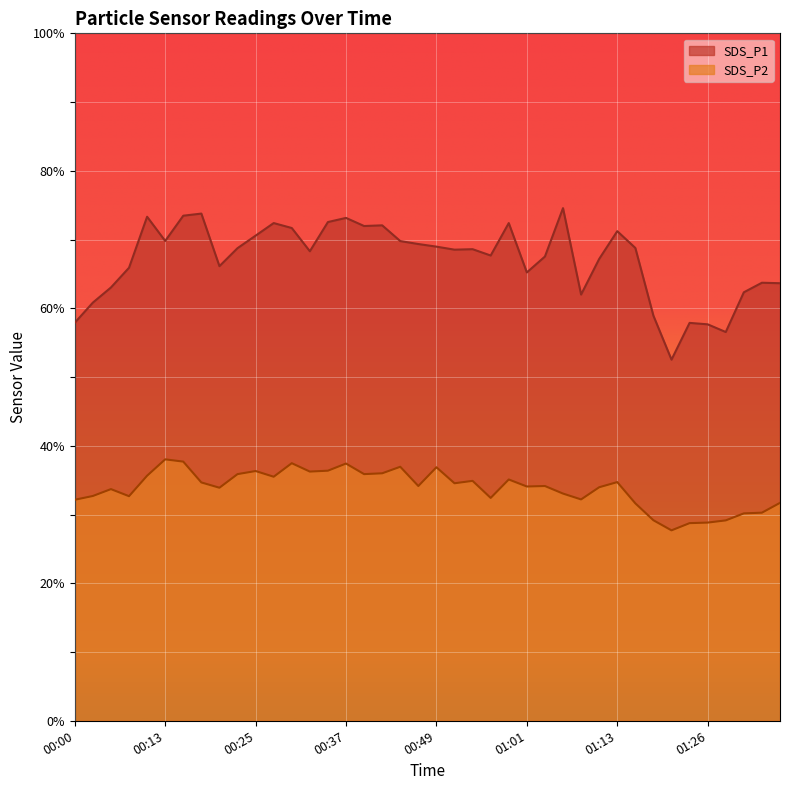

True or false: SDS_P1 has a value of 57.9 at 01:23.

True